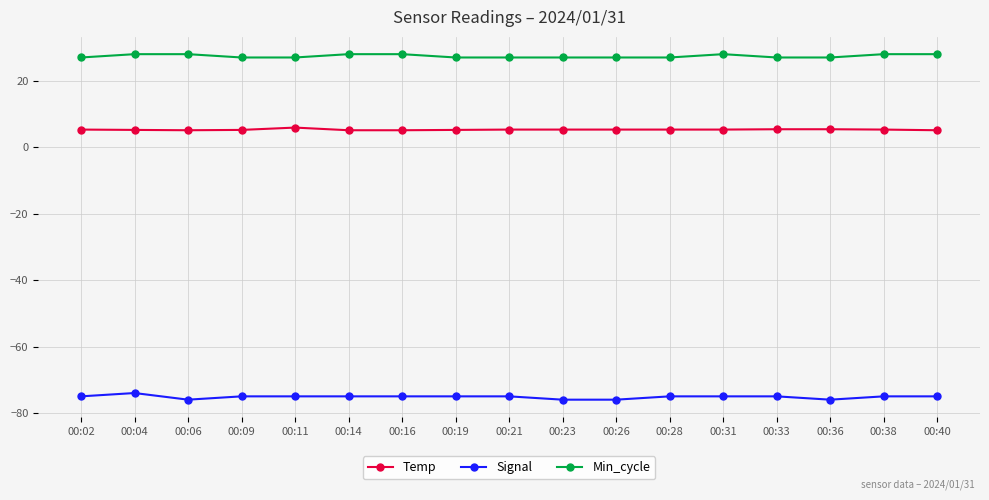

What are all the series names shown in the legend?

Temp, Signal, Min_cycle